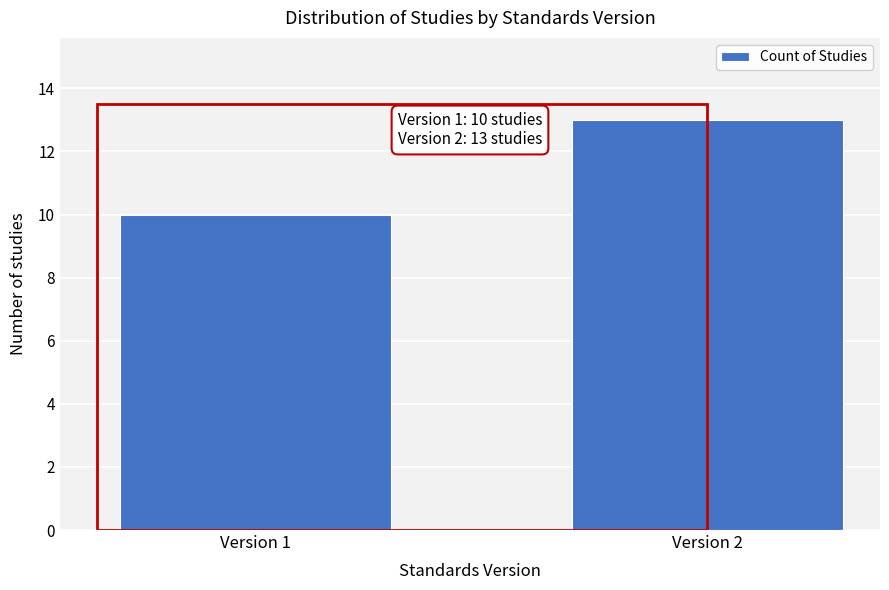

Reading left to right, what are all the values shown in this chart?

10	13